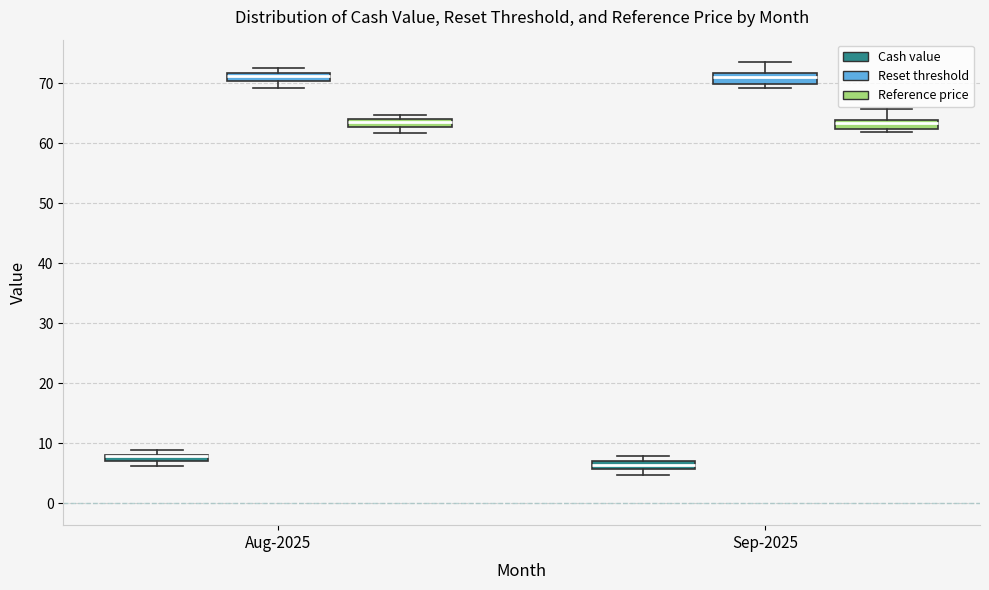

Where is the lower edge of the box for Sep-2025 (Cash value) on the y-axis? The values are not printed on the chart, so give them approximately, as read against the axis.

6